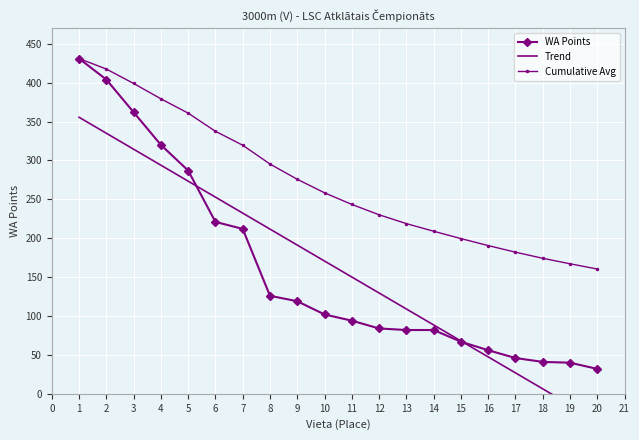

What is the change in value from 1 to 17?

-385